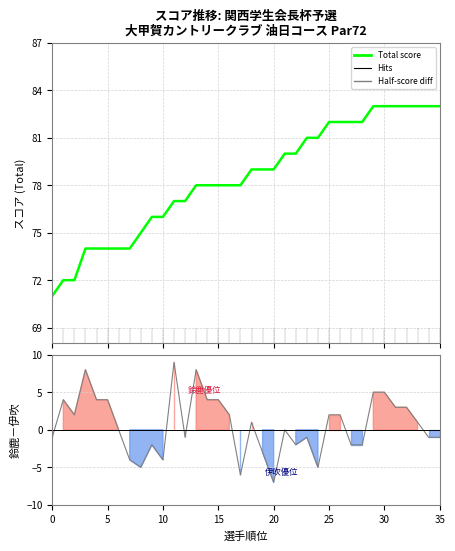

True or false: 鈴鹿 - 伊吹 has more than 0 points higher than both neighbors.

True